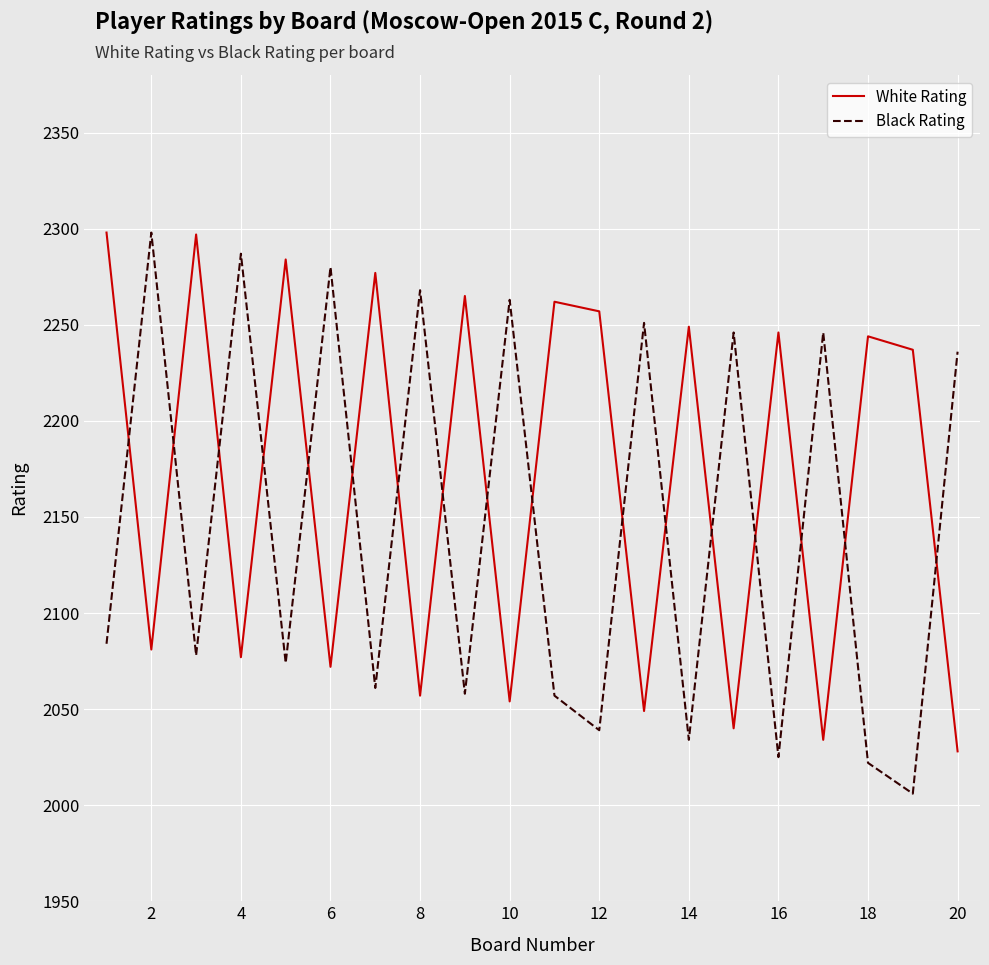

What is the highest value of the Black Rating series?

2298